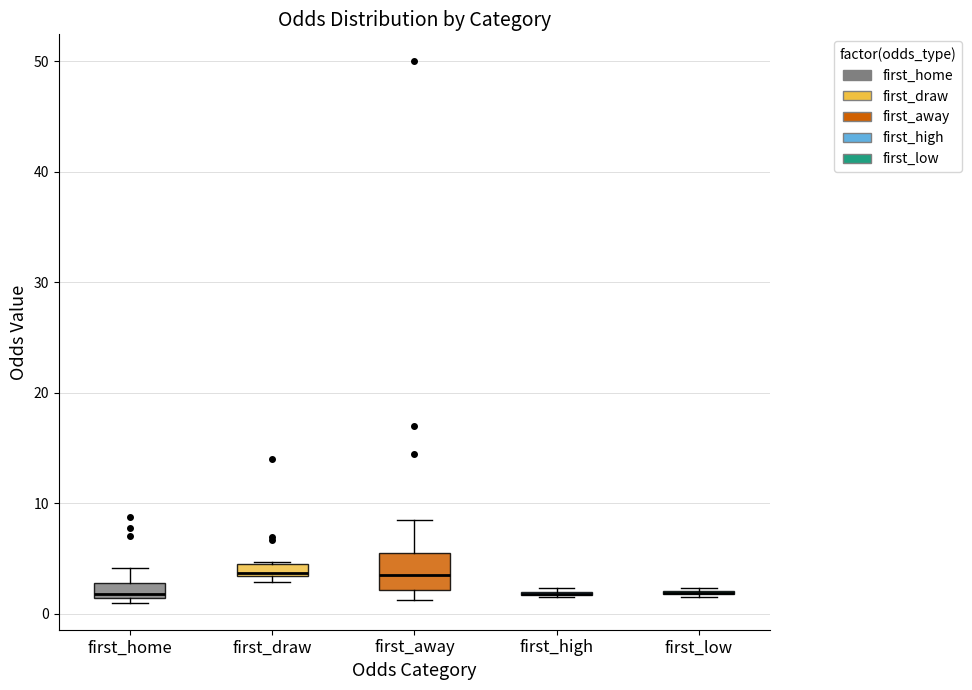

Where is the lower edge of the box for first_home on the y-axis? The values are not printed on the chart, so give them approximately, as read against the axis.

1